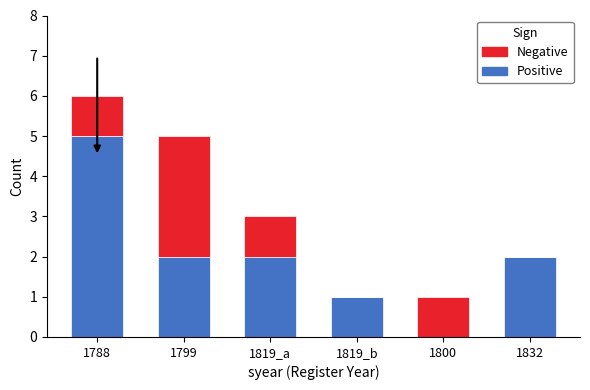

At which category is the sum across all series the highest?

1788